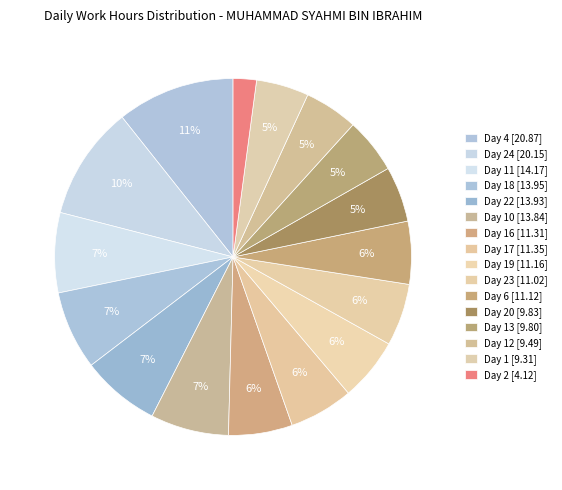

Which category has the smallest portion of the pie?

Day 2 [4.12]